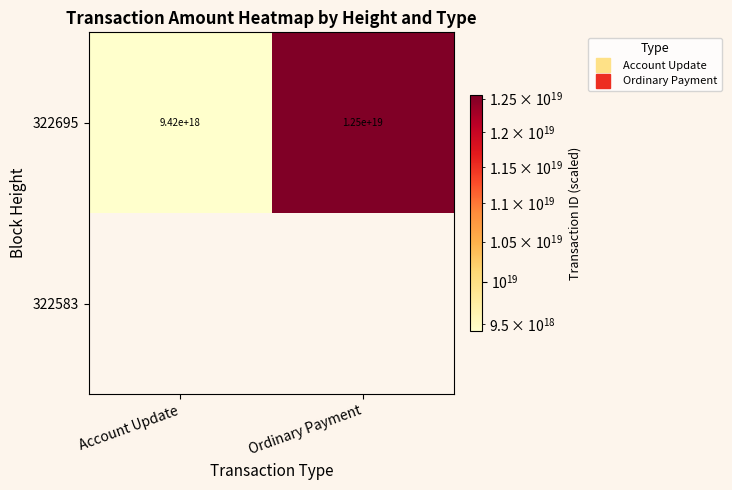

Between Ordinary Payment and Account Update, which is larger?

Ordinary Payment